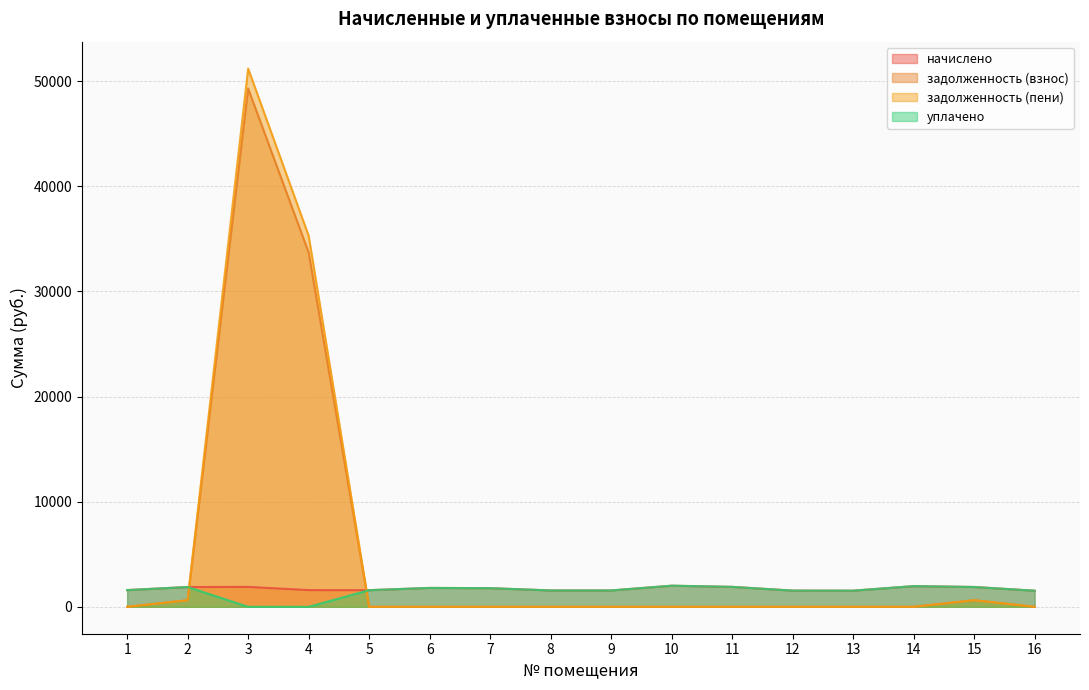

Rank the series by their maximum value, from highest to lowest.

задолженность (пени), задолженность (взнос), начислено, уплачено